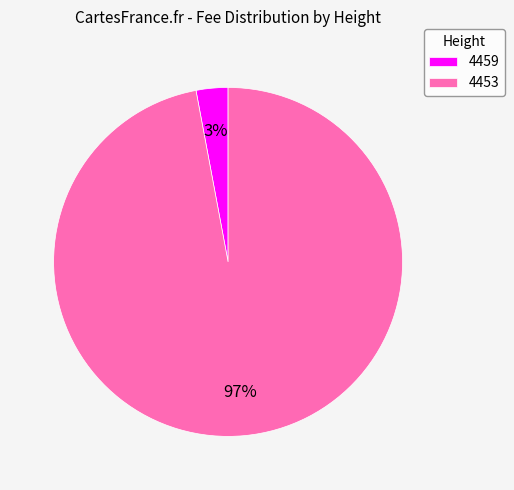

To the nearest percent, what portion does 4459 represent?

3%